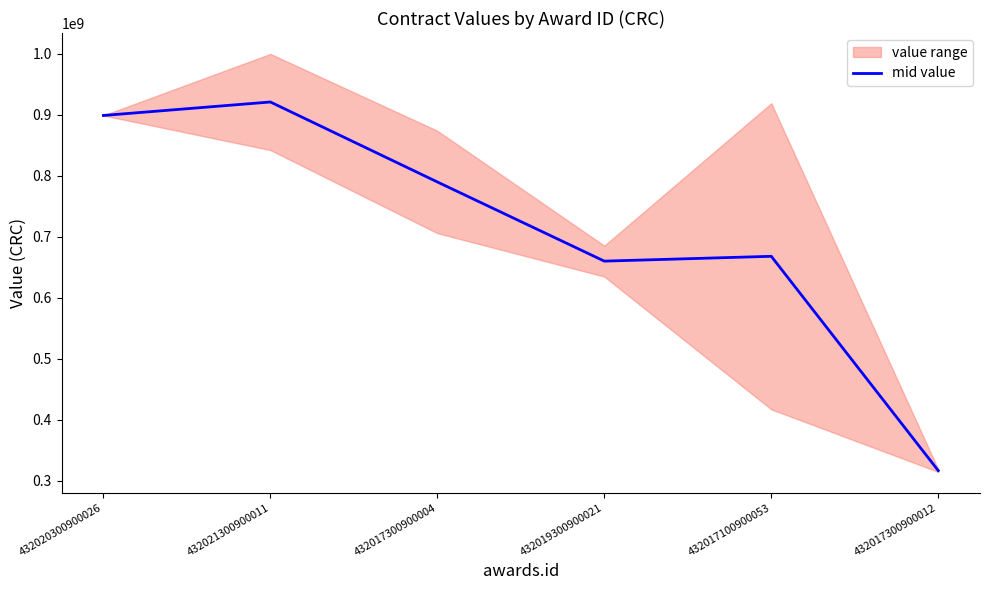

What is the sum of all values?

4254825475.4